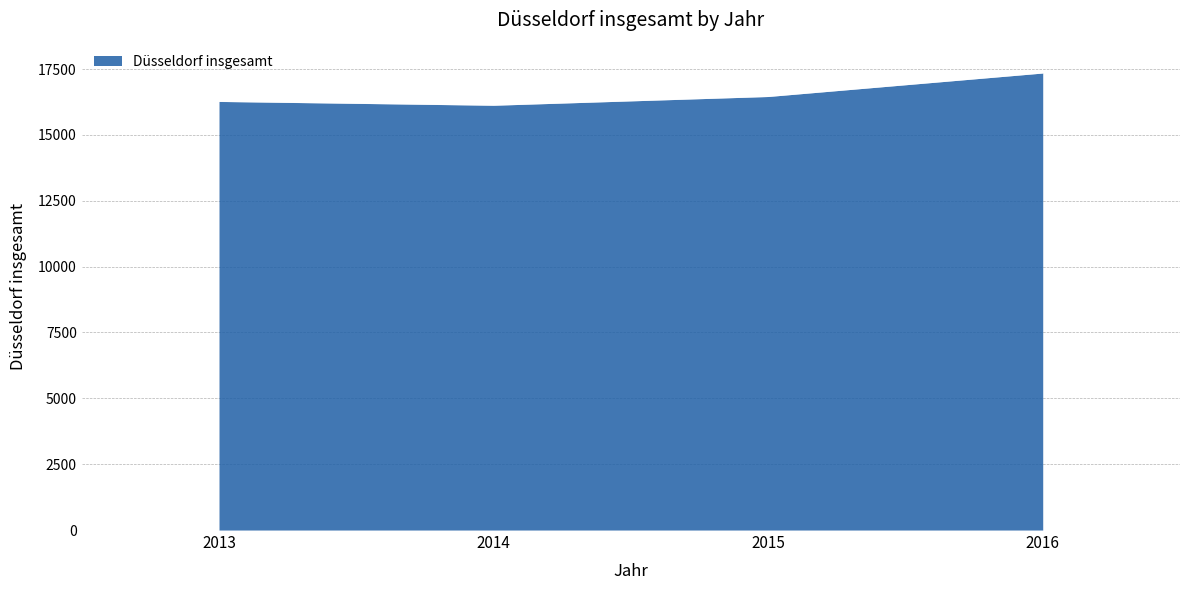

Does the chart have visible grid lines?

Yes